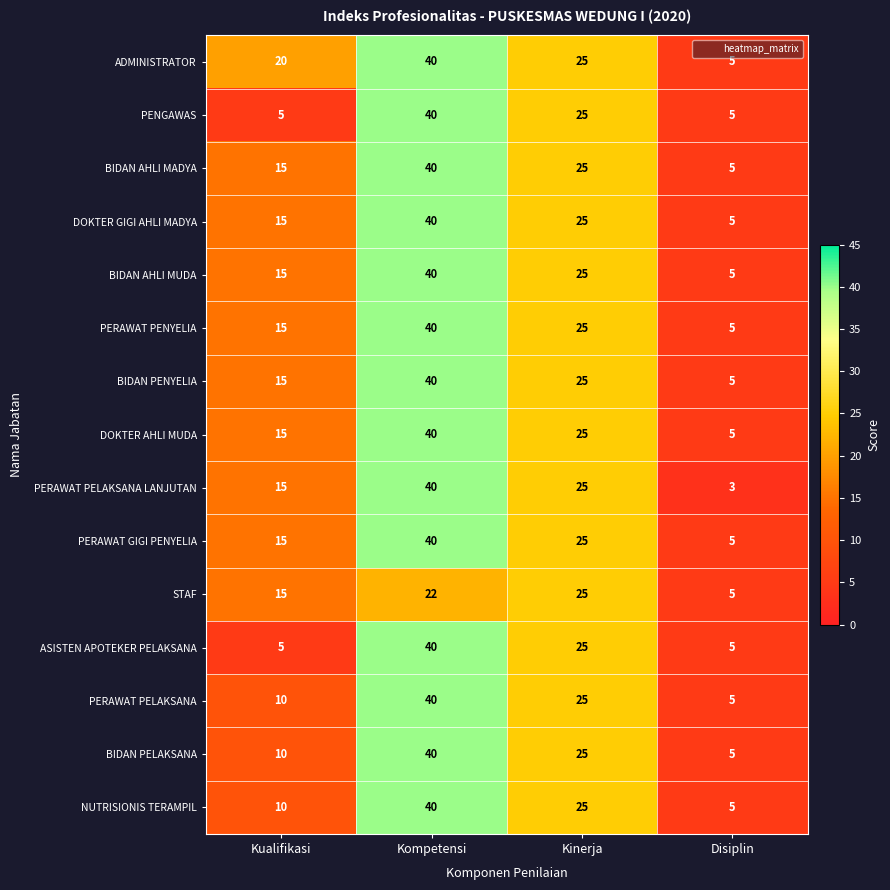

True or false: BIDAN AHLI MADYA has a value of 25 at Kompetensi.

False